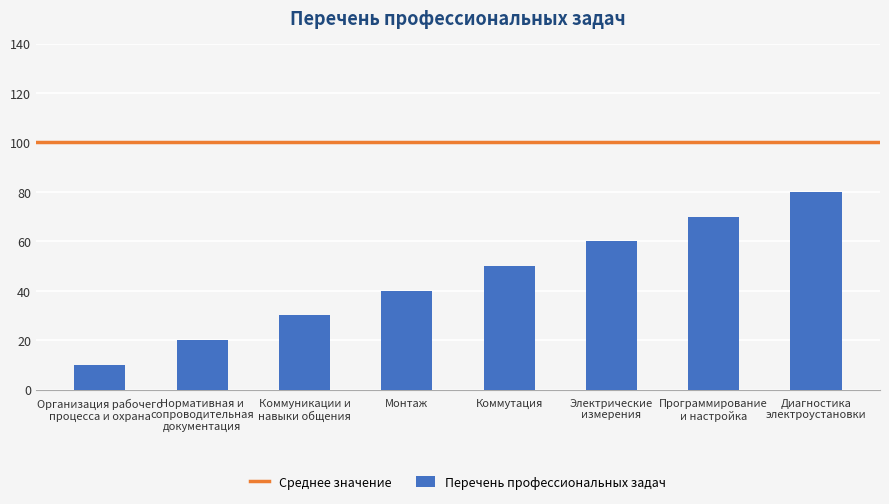

At which label is the value closest to 4?

Монтаж